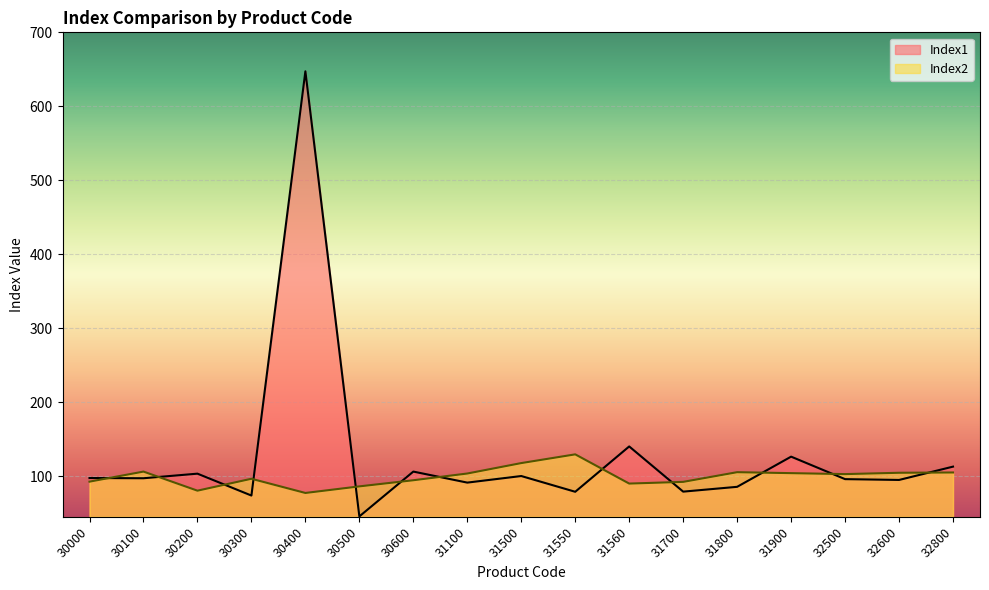

The Index1 series shows 647.3 at 30400. True or false?

True